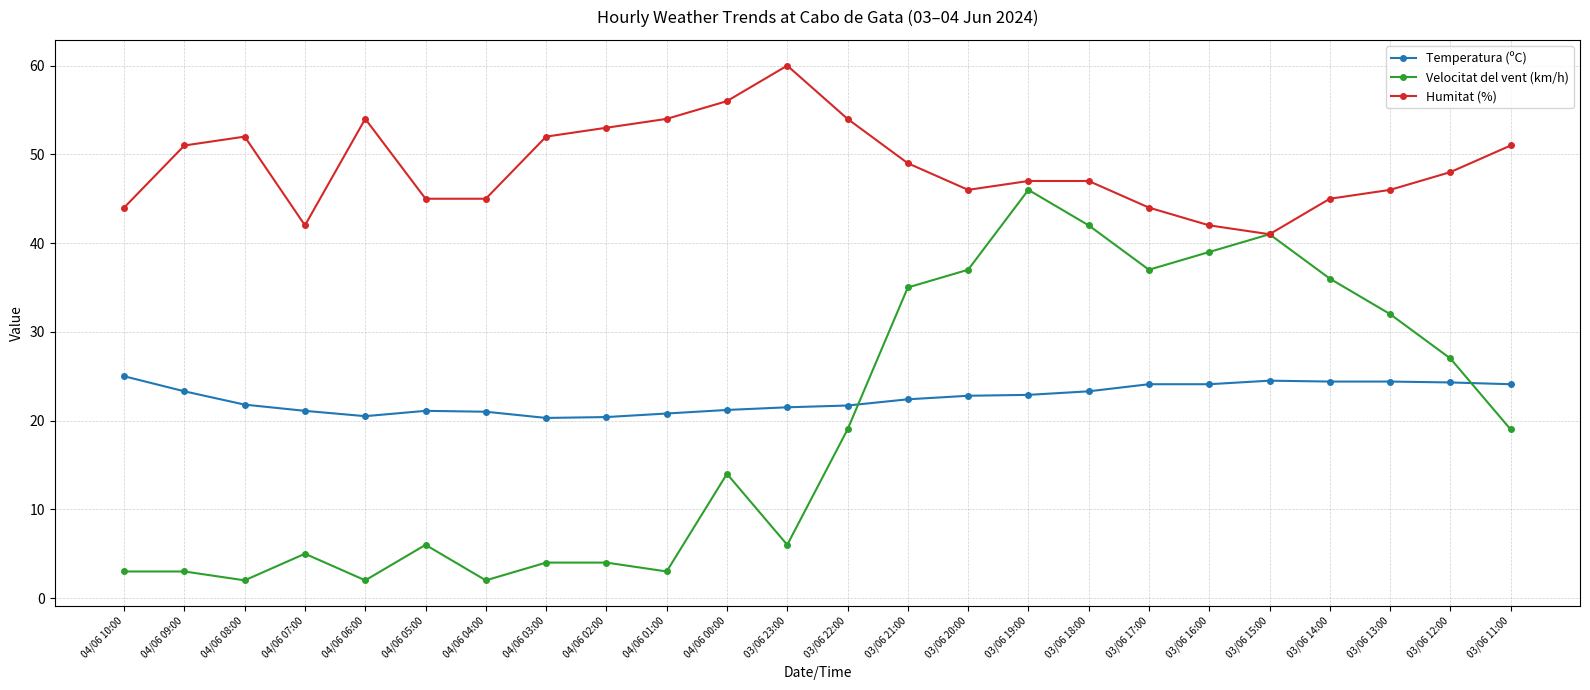

What are all the series names shown in the legend?

Temperatura (ºC), Velocitat del vent (km/h), Humitat (%)